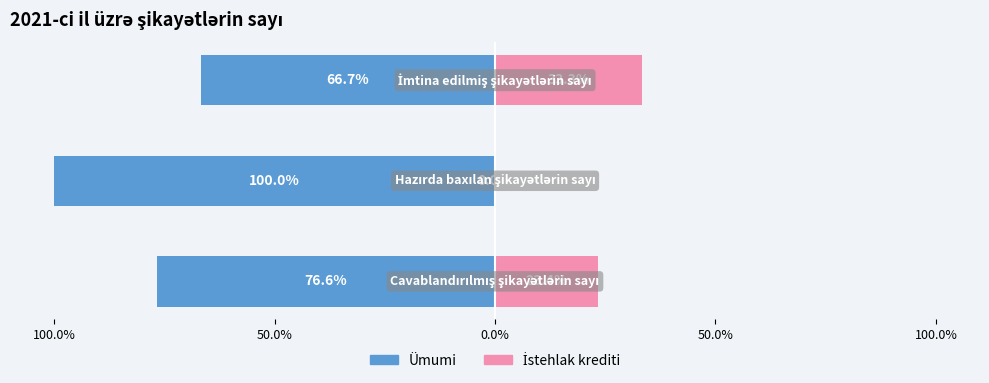

How many values in the Ümumi series exceed -76?

1